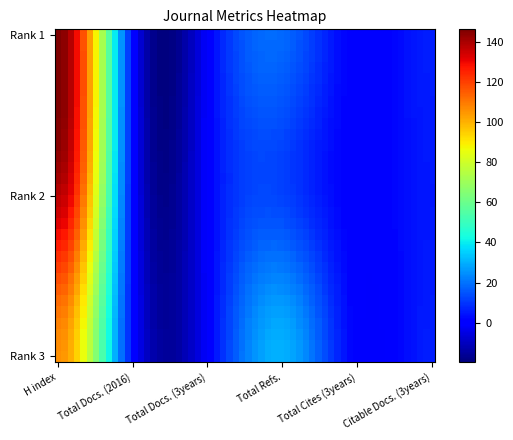

Reading right to left, extract all data points from this chart.

H index: Rank 3=106	Rank 2=138	Rank 1=146
Total Docs. (2016): Rank 3=3	Rank 2=3	Rank 1=3
Total Docs. (3years): Rank 3=0	Rank 2=0	Rank 1=0
Total Refs.: Rank 3=30	Rank 2=12	Rank 1=18
Total Cites (3years): Rank 3=0	Rank 2=0	Rank 1=0
Citable Docs. (3years): Rank 3=6	Rank 2=5	Rank 1=6